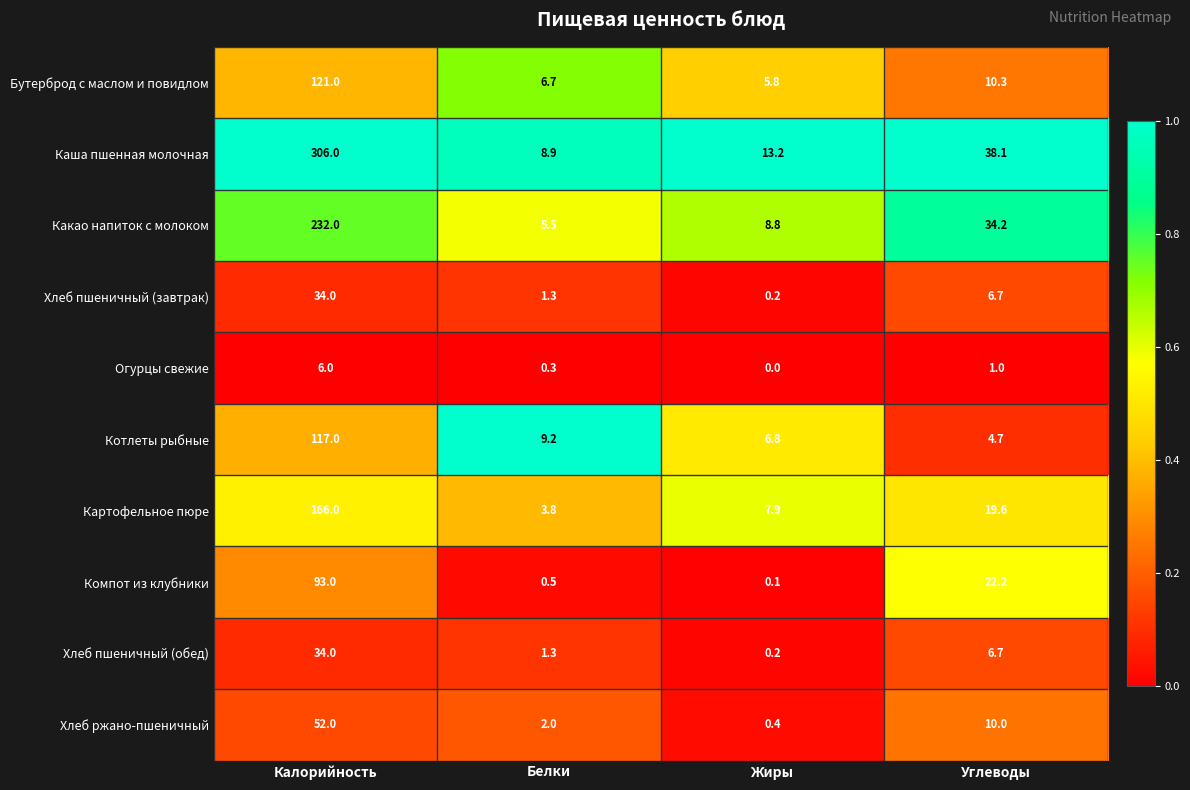

Which series has the largest total across all categories?

Каша пшенная молочная